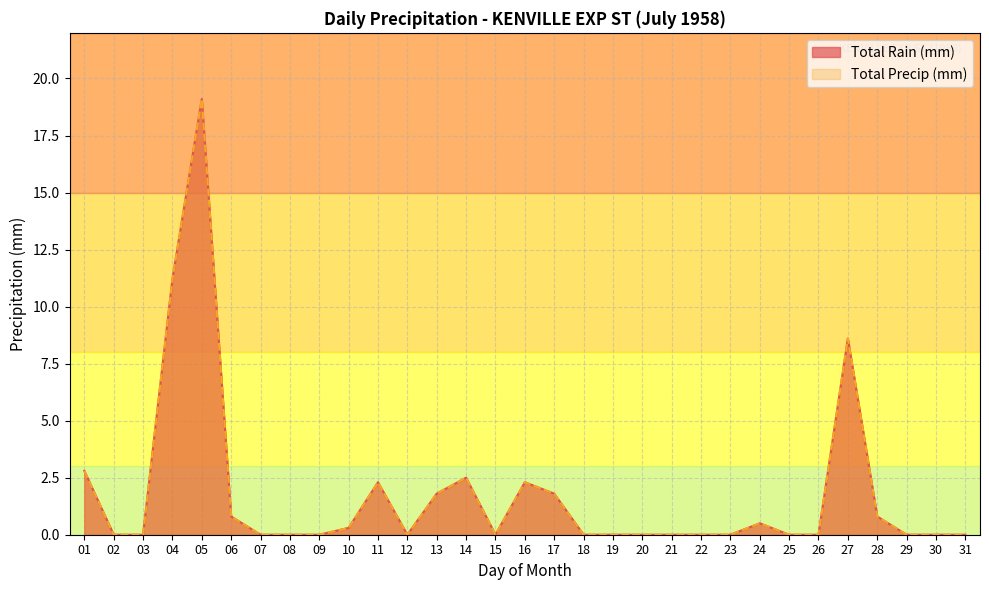

At which label is Total Precip (mm) closest to 9?

27